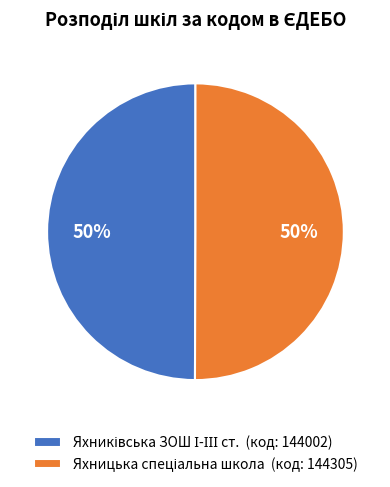

To the nearest percent, what is the average slice percentage?

50%